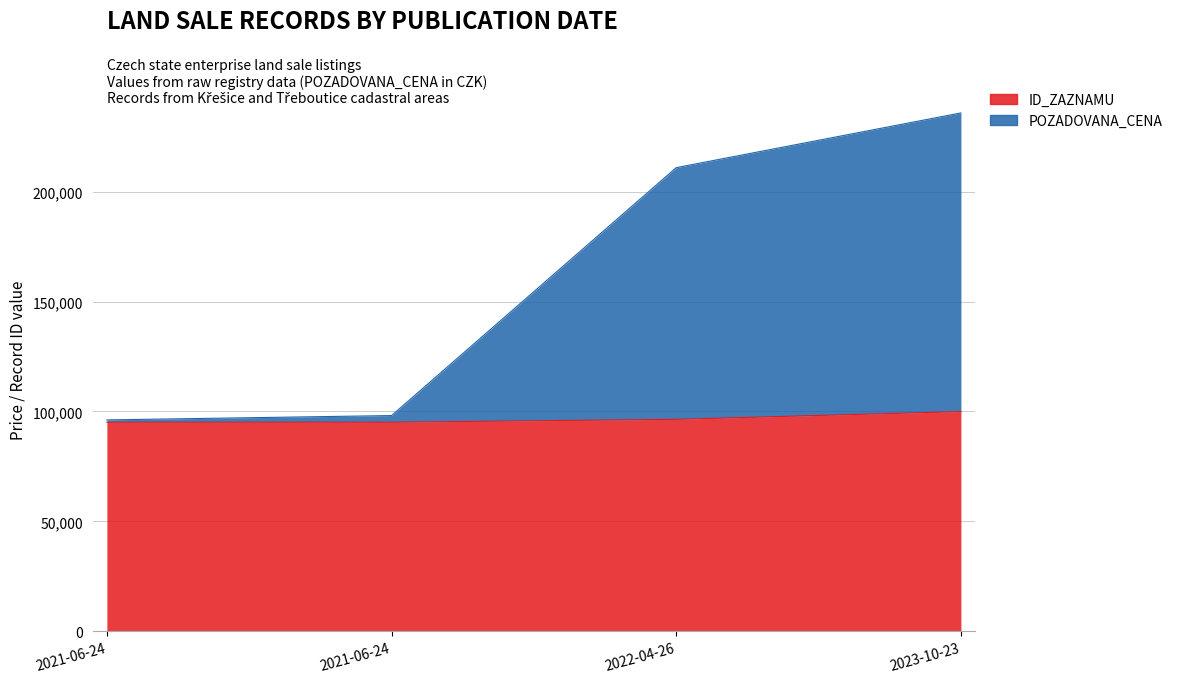

The value at 2023-10-23 is 374593. True or false?

False